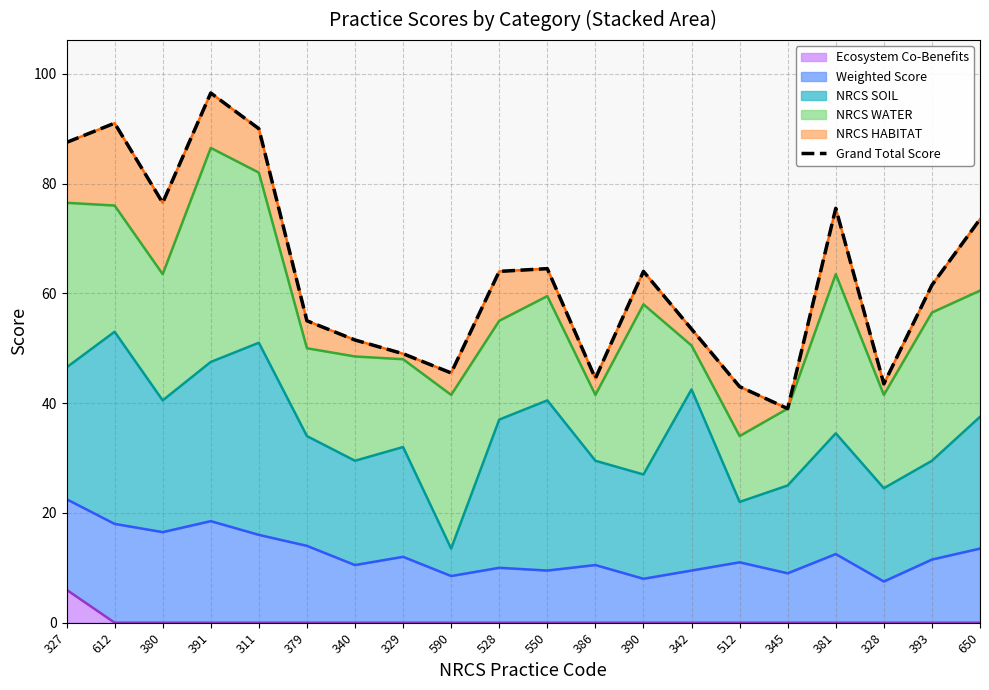

Where does the data first go above 64?

327